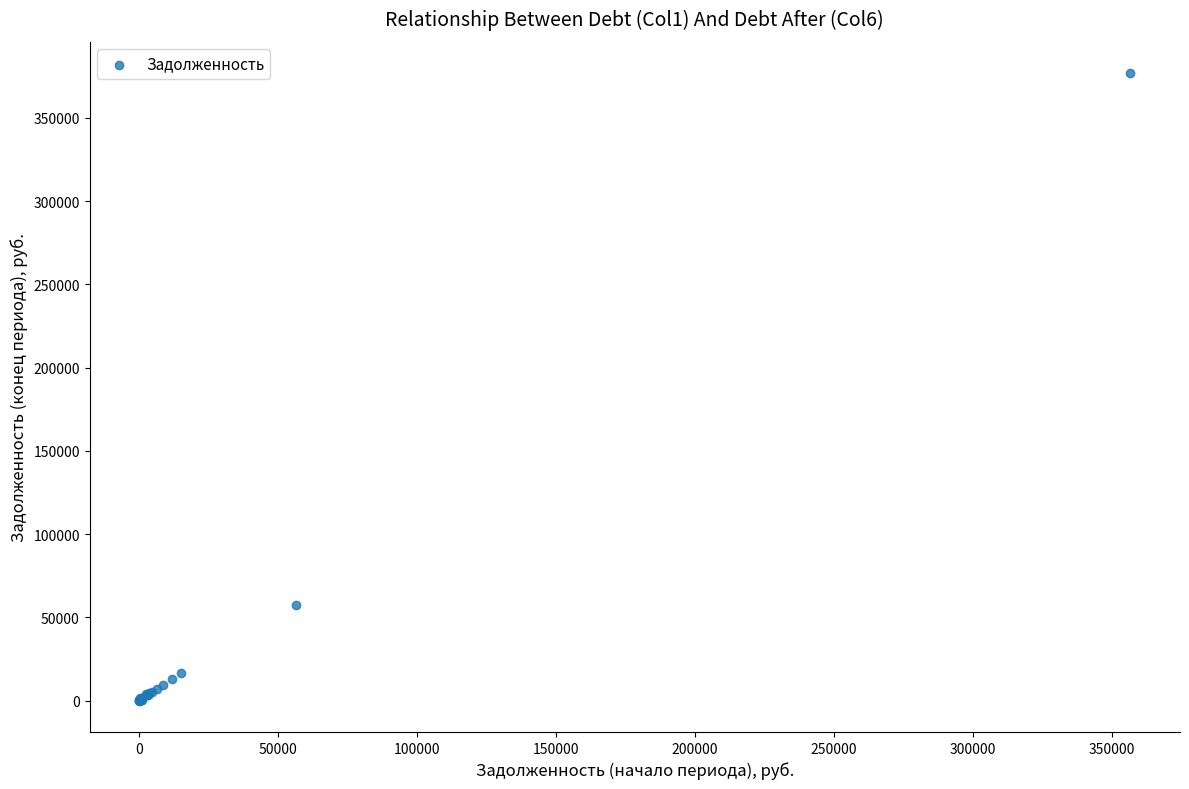

What Y value in the scatter plot is closest to 188474?

57668.1